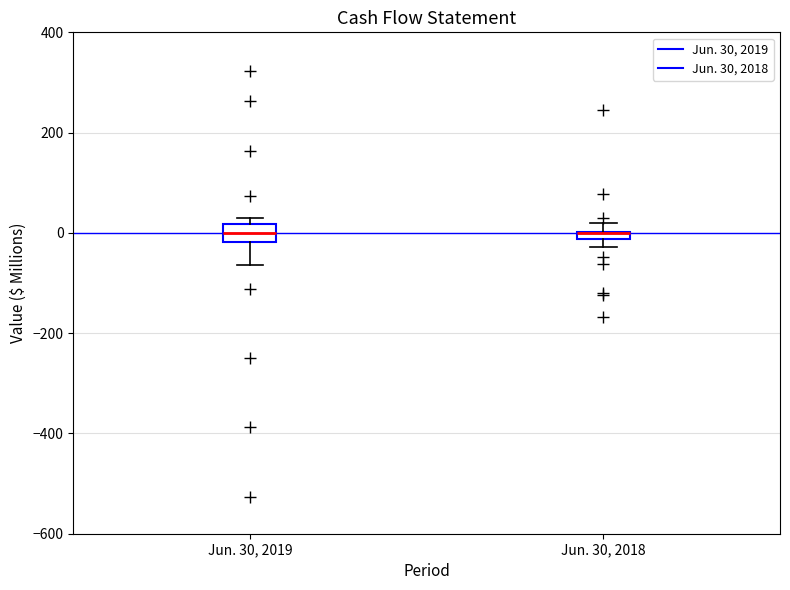

Comparing the boxes themselves (not the whiskers), which one is the tallest?

Jun. 30, 2019